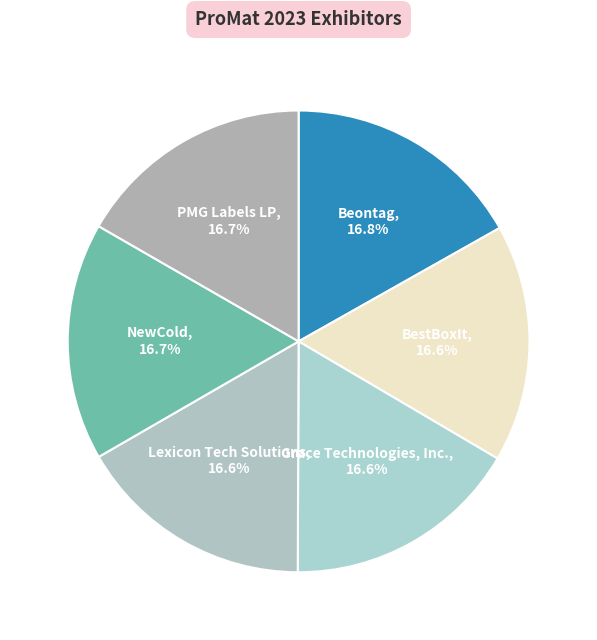

Which slice is the largest?

Beontag